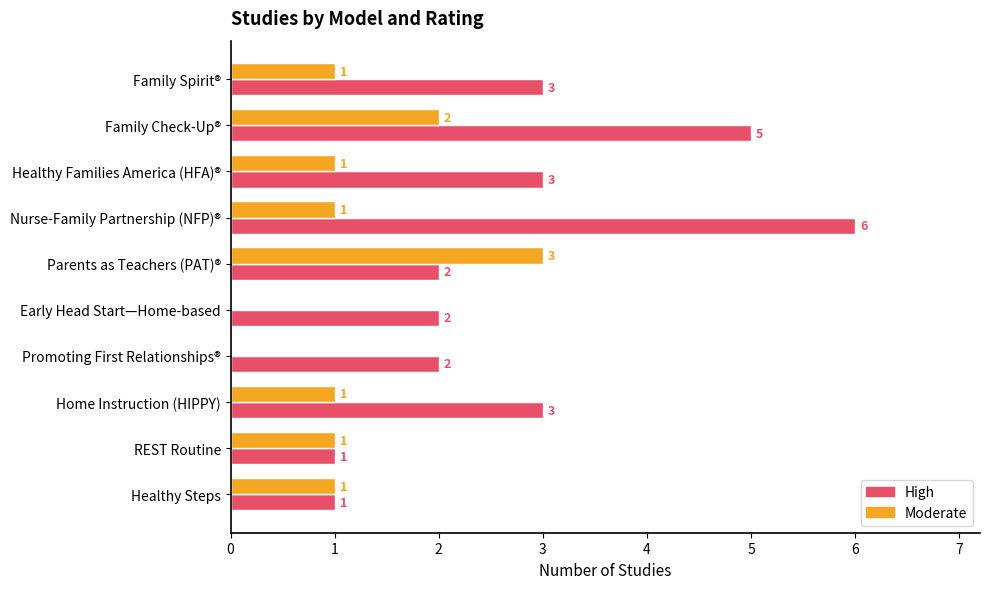

Between Family Check-Up® and Healthy Steps, which series saw the biggest shift?

High